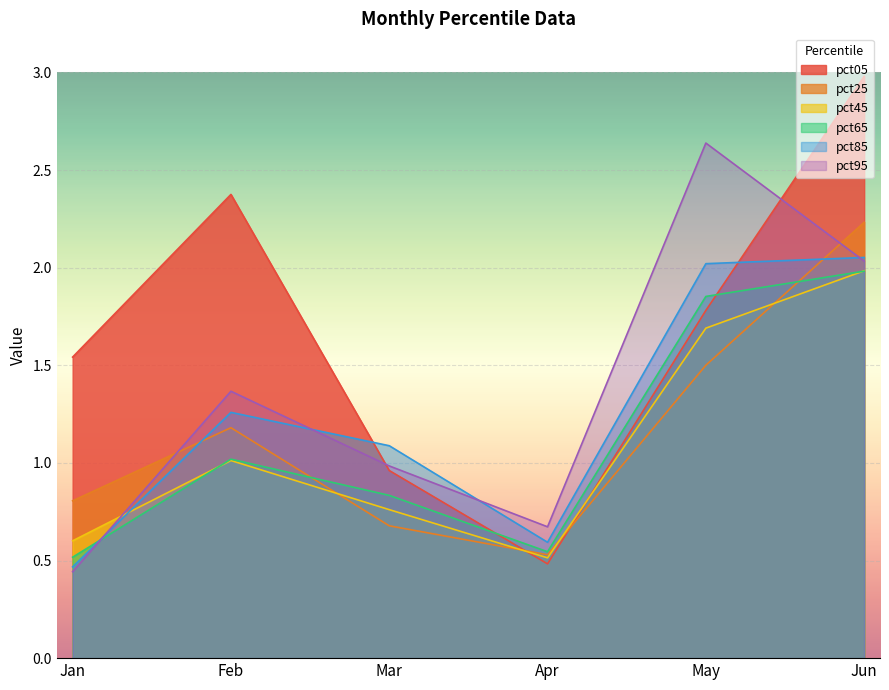

What is the difference between the second highest and second lowest values in the pct65 series?

1.3